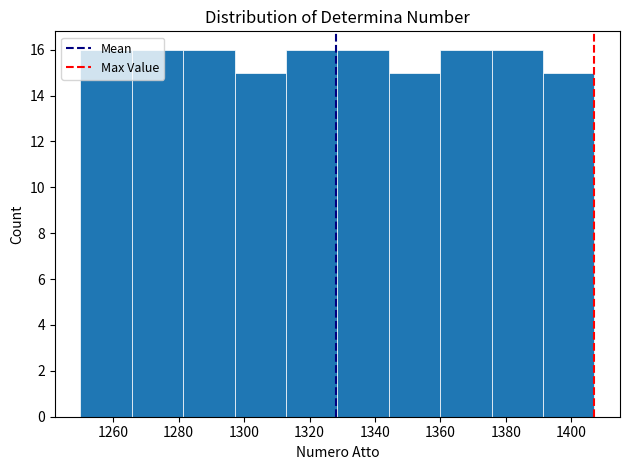

Reading left to right, list every bar in this chart as the range it spans on the x-axis followed by its height. Neither the bar edges nor the heights are printed on the chart, so give them approximately, as read against the axes.

1250 to 1266: 16
1266 to 1282: 16
1282 to 1298: 16
1298 to 1312: 15
1312 to 1328: 16
1328 to 1344: 16
1344 to 1360: 15
1360 to 1376: 16
1376 to 1392: 16
1392 to 1408: 15